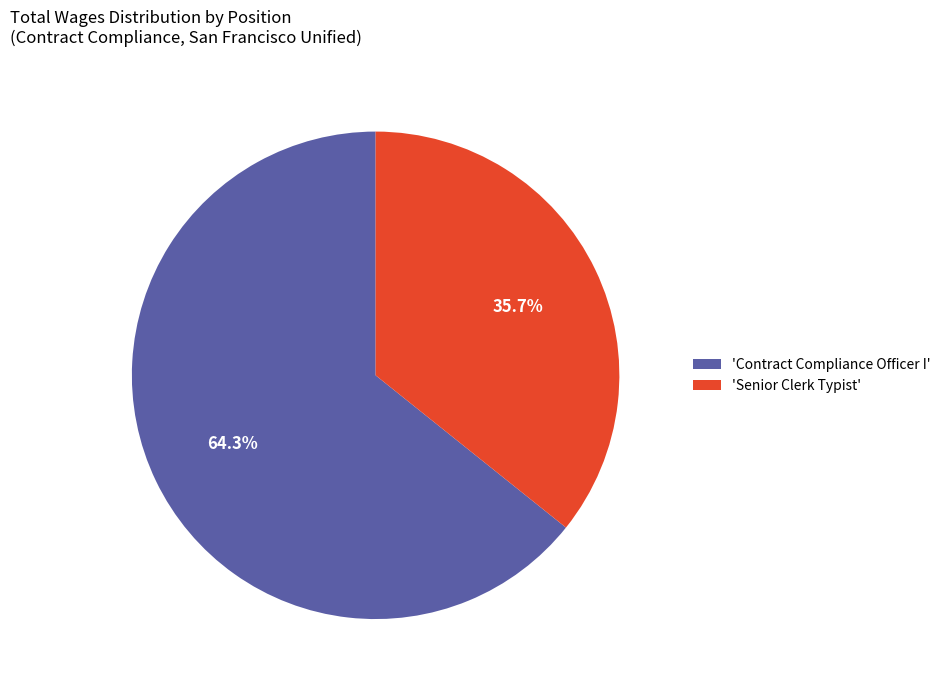

To the nearest percent, what is the difference between the largest and smallest slice percentages?

29%